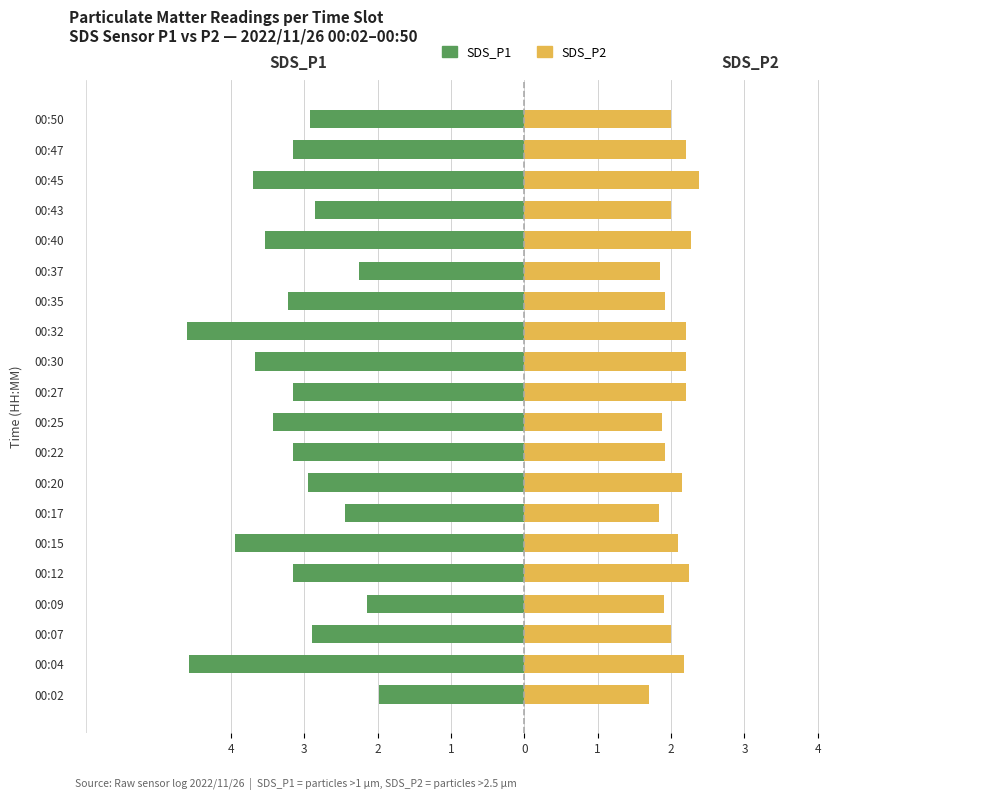

Count the number of data series in this chart.

2